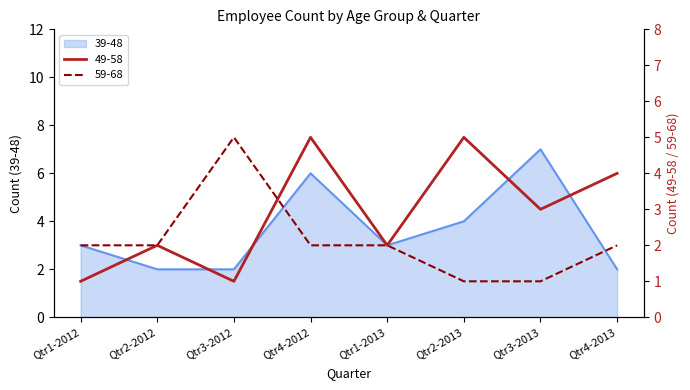

How many lines are shown in the chart?

3